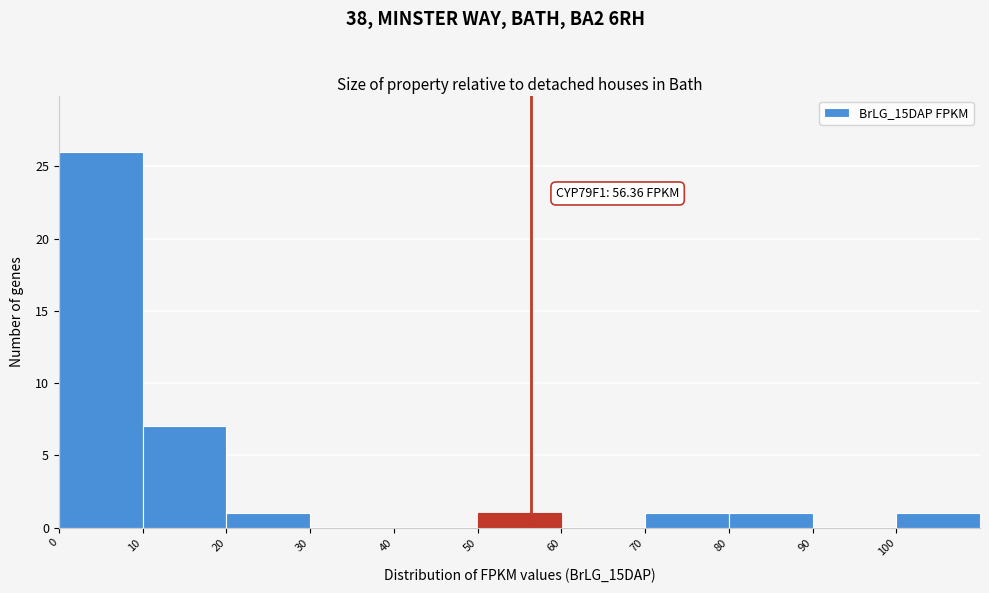

Which range on the x-axis has the tallest bar?

0 to 10